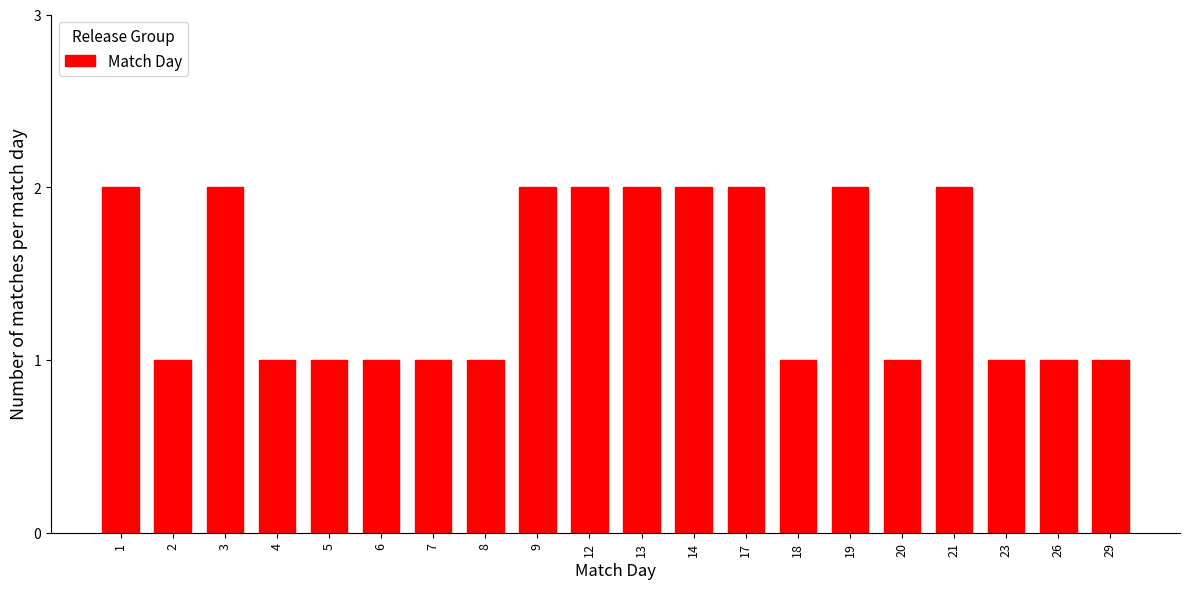

Reading right to left, what are all the values shown in this chart?

1	1	1	2	1	2	1	2	2	2	2	2	1	1	1	1	1	2	1	2